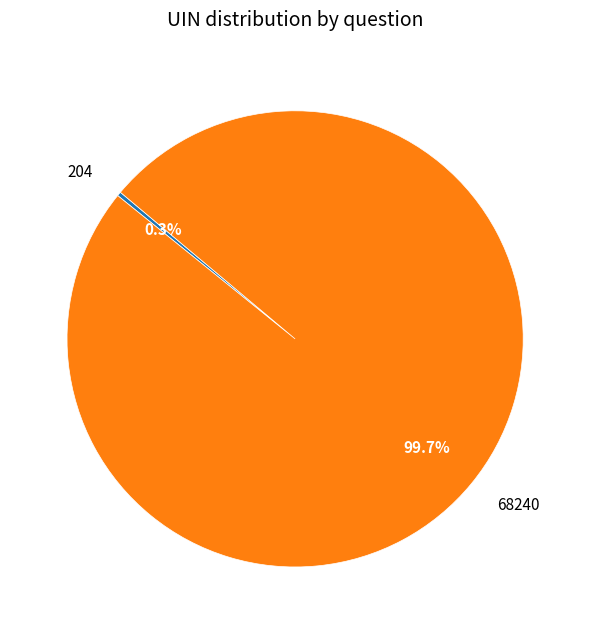

What is the ratio of the value at 68240 to the value at 204?

334.5